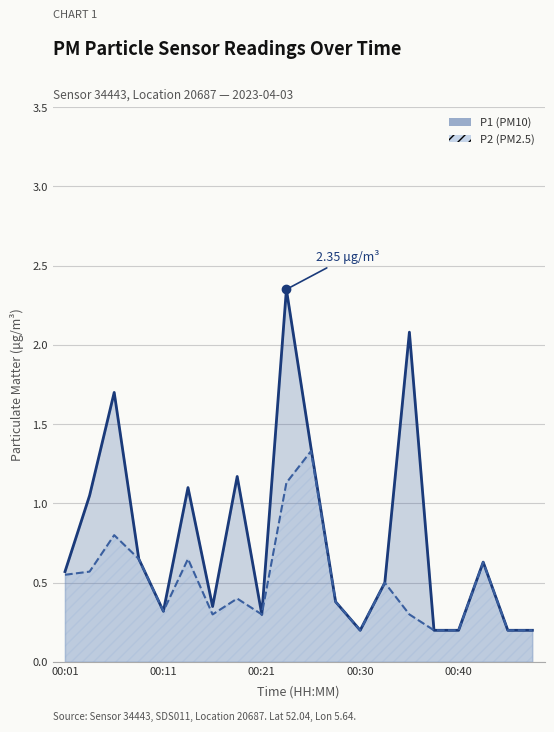

What is the highest value of the P1 series?

2.4